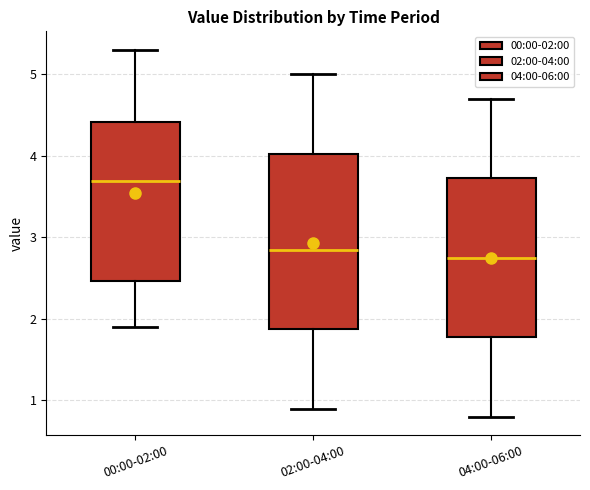

Reading left to right, transcribe this box plot: for each box, give where its median line is, the range the box spans, and where its two whiskers end, as read against the y-axis. The values are not printed on the chart, so give them approximately, as read against the axis.

00:00-02:00: median 3.7, box 2.5 to 4.4, whiskers 1.9 to 5.3
02:00-04:00: median 2.9, box 1.9 to 4.0, whiskers 0.9 to 5.0
04:00-06:00: median 2.8, box 1.8 to 3.7, whiskers 0.8 to 4.7